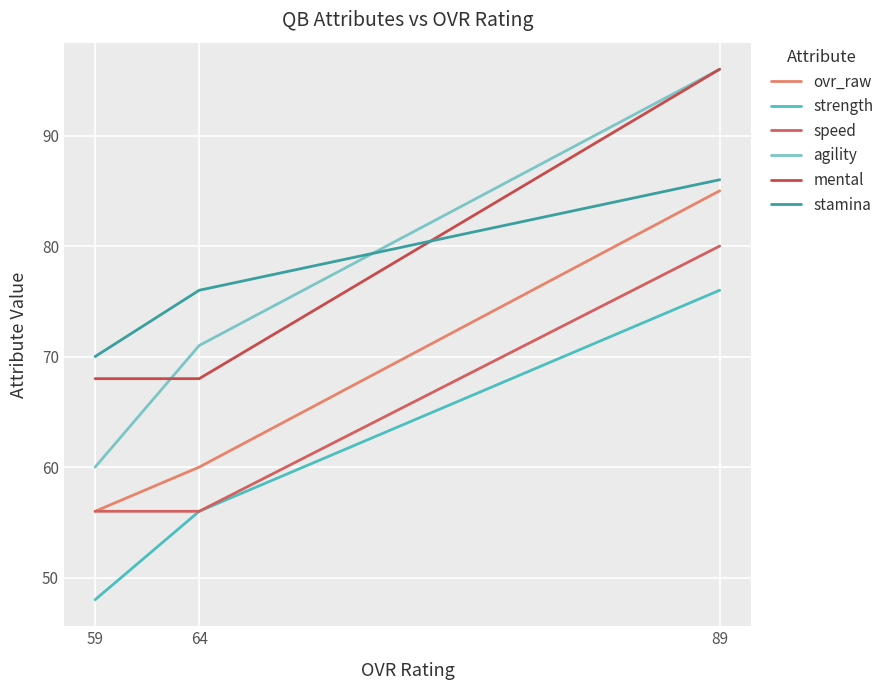

What is the difference between the maximum and minimum values in the ovr_raw series?

29